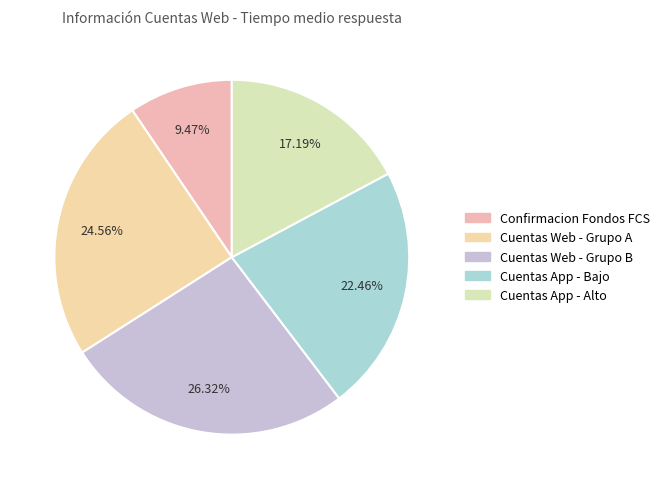

How many segments does this pie chart have?

5